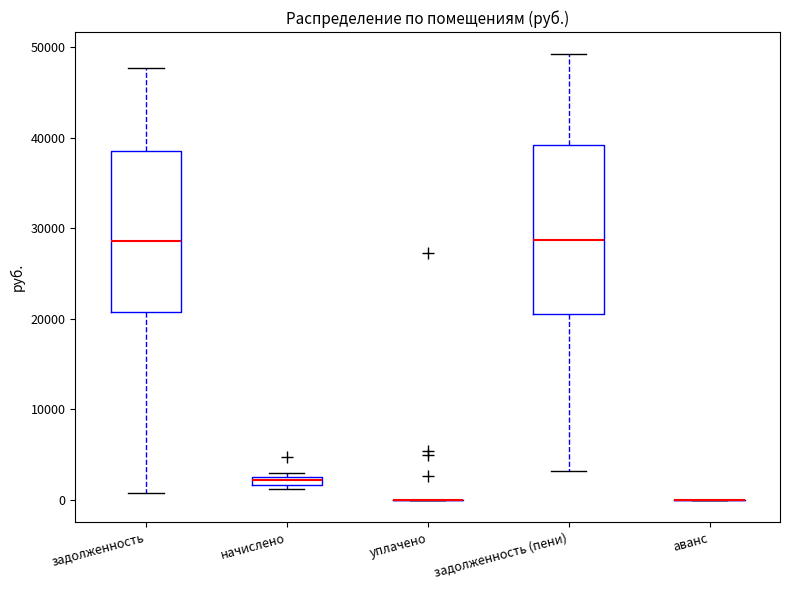

Where is the lower edge of the box for задолженность (пени) on the y-axis? The values are not printed on the chart, so give them approximately, as read against the axis.

21000